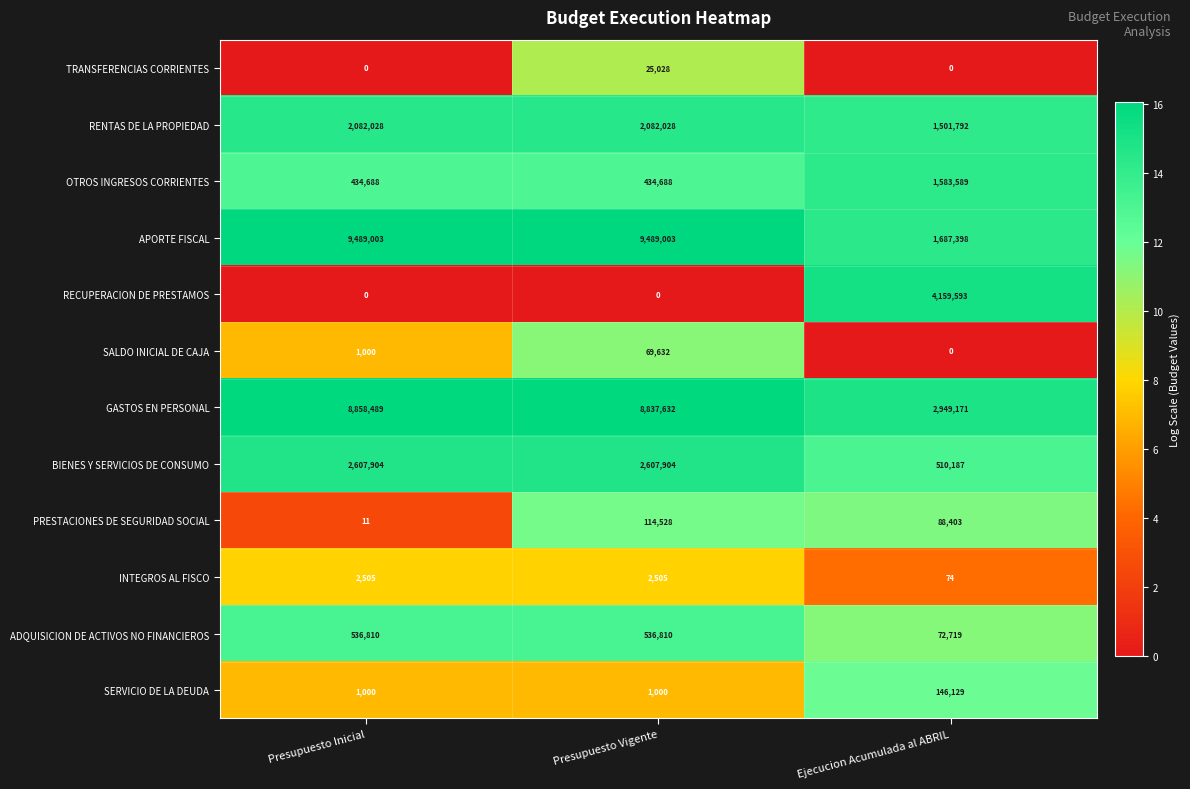

At which label does PRESTACIONES DE SEGURIDAD SOCIAL reach its minimum?

Presupuesto Inicial